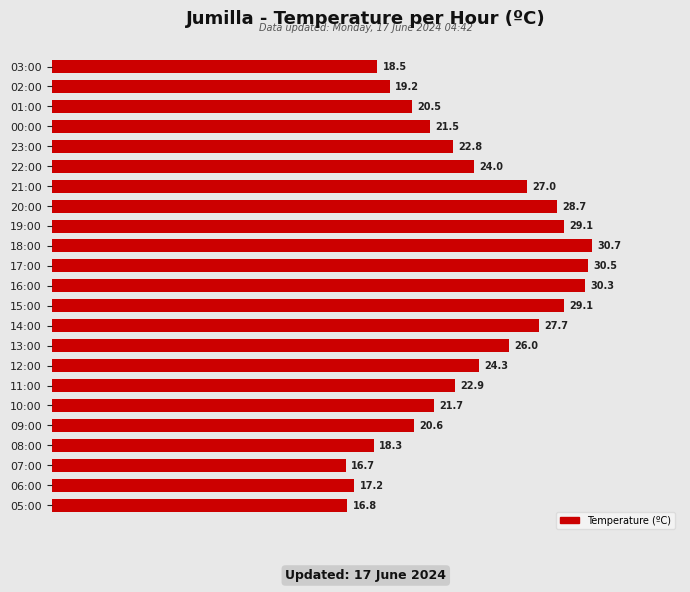

What is the greatest value displayed?

30.7